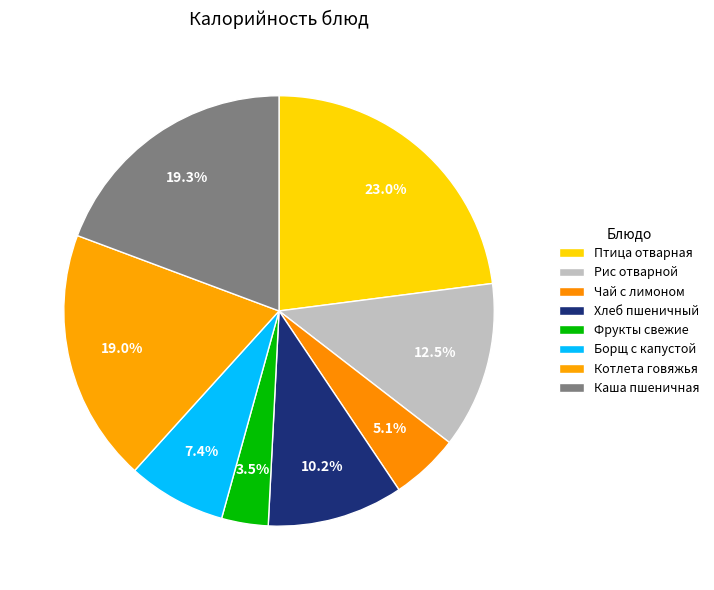

What percentage is the Хлеб пшеничный slice, to the nearest percent?

10%